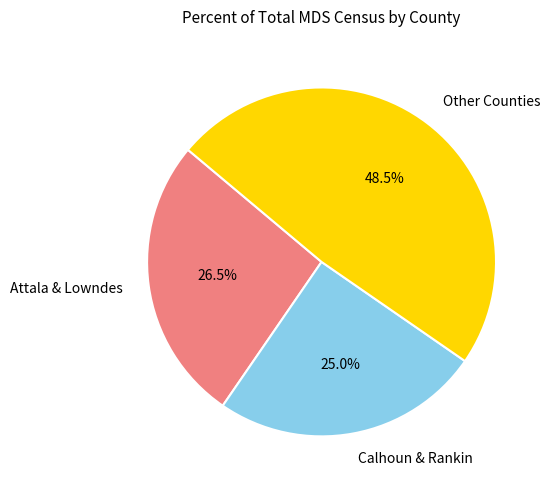

Which has a higher value, Calhoun & Rankin or Other Counties?

Other Counties